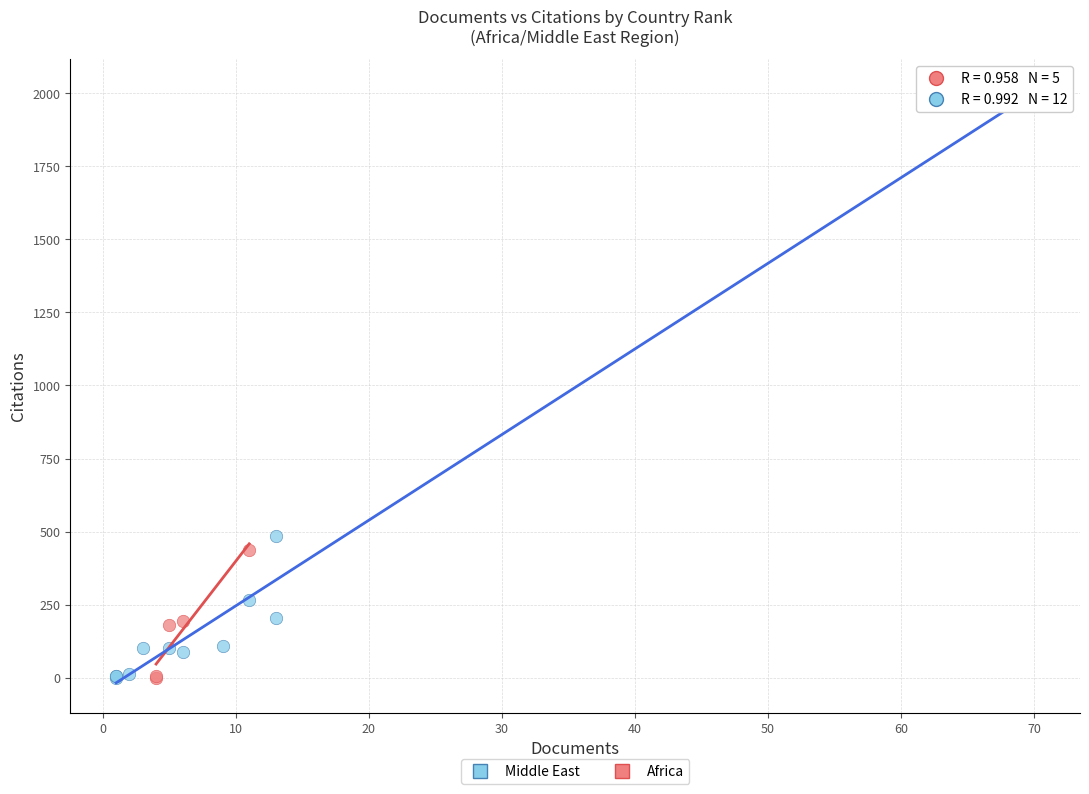

Which series has the largest Y range (max minus min)?

Middle East